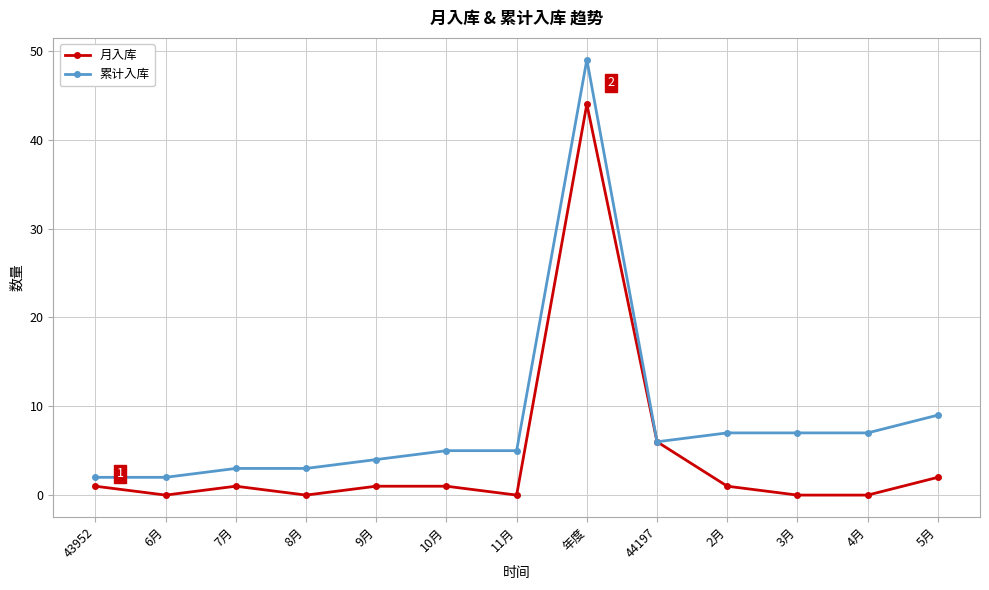

Reading left to right, extract all data points from this chart.

月入库: 43952=1	6月=0	7月=1	8月=0	9月=1	10月=1	11月=0	年度=44	44197=6	2月=1	3月=0	4月=0	5月=2
累计入库: 43952=2	6月=2	7月=3	8月=3	9月=4	10月=5	11月=5	年度=49	44197=6	2月=7	3月=7	4月=7	5月=9